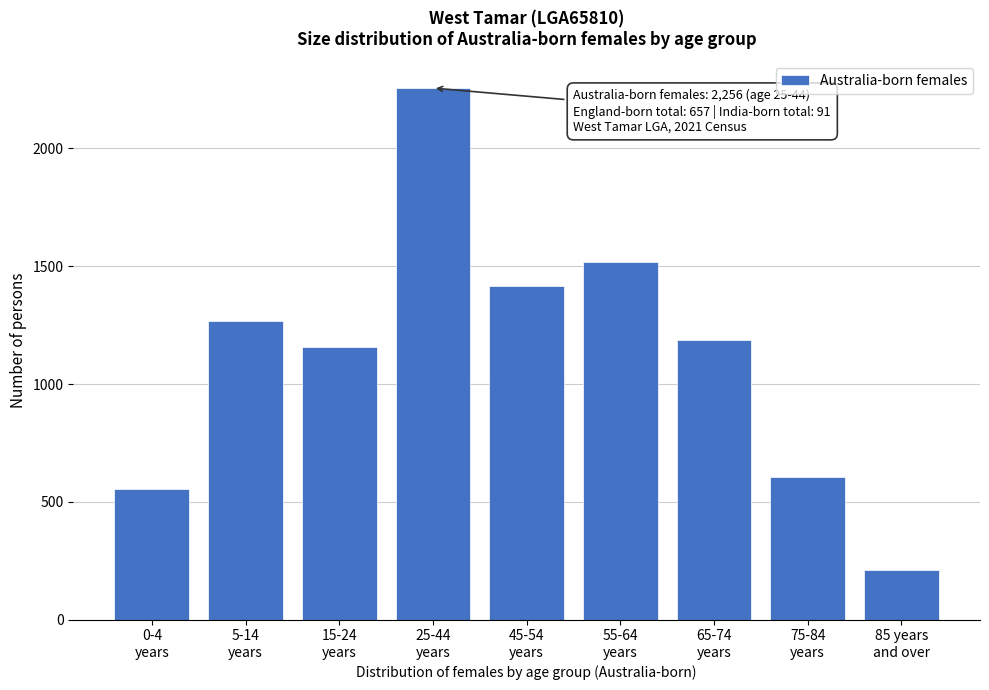

Reading left to right, what are all the values shown in this chart?

555	1267	1158	2256	1418	1517	1189	605	212